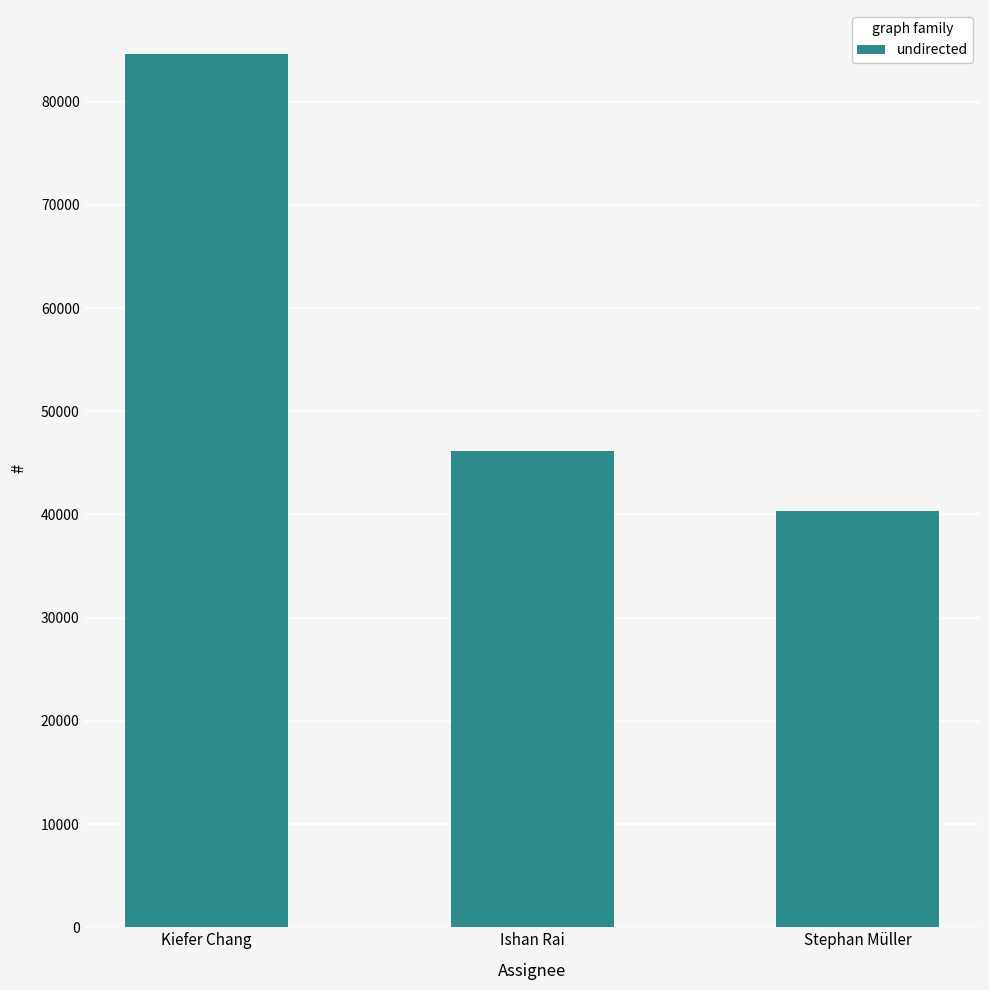

What is the ratio of the value at Kiefer Chang to the value at Stephan Müller?

2.1